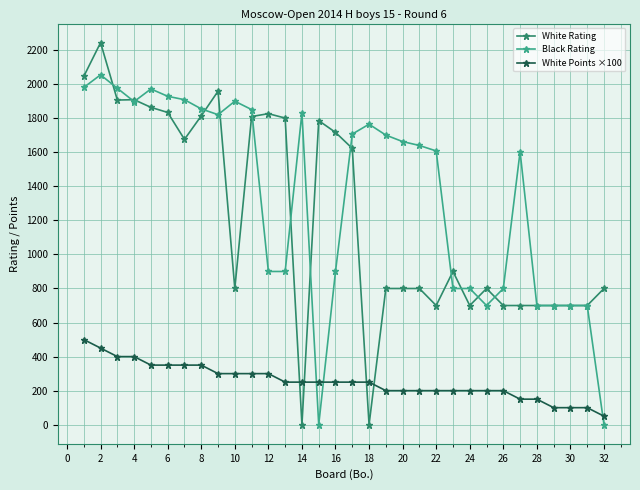

What is the maximum value shown in the chart?

2244